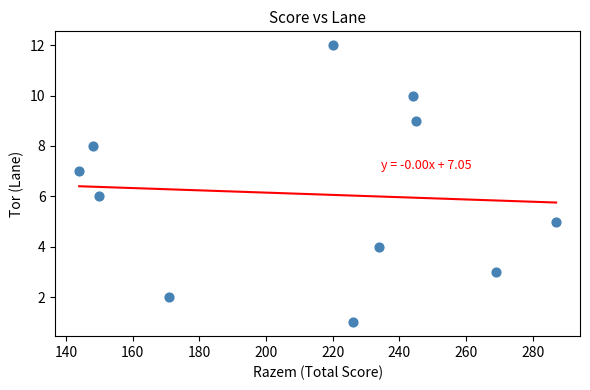

What is the range of X values (max minus min)?

143